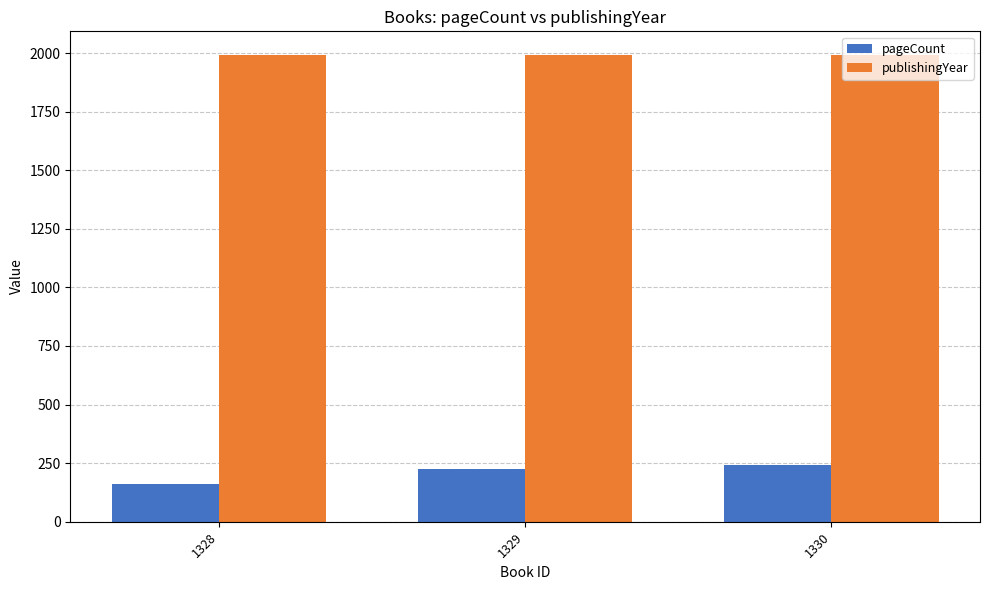

What is the maximum value for publishingYear?

1993